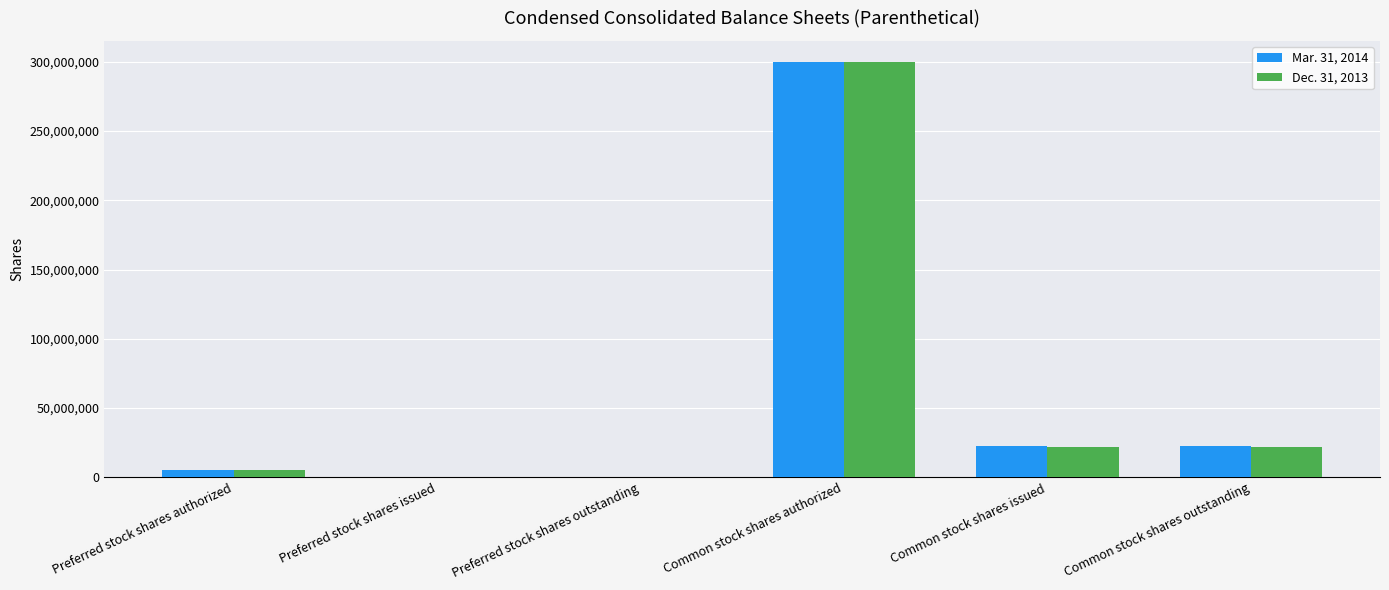

Which series changed the most between Common stock shares authorized and Common stock shares outstanding?

Dec. 31, 2013